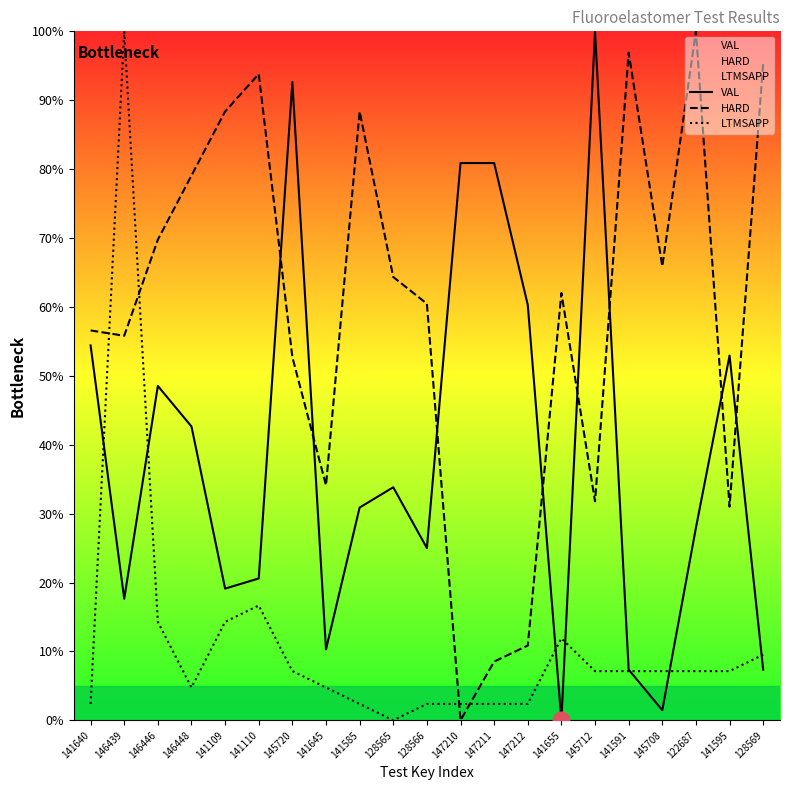

Reading left to right, what are all the values shown in this chart?

VAL: 141640=54.4	146439=17.6	146446=48.5	146448=42.6	141109=19.1	141110=20.6	145720=92.6	141645=10.3	141585=30.9	128565=33.8	128566=25.0	147210=80.9	147211=80.9	147212=60.3	141655=0.0	145712=100.0	141591=7.4	145708=1.5	122687=27.9	141595=52.9	128569=7.4
HARD: 141640=56.6	146439=55.8	146446=69.8	146448=79.1	141109=88.4	141110=93.8	145720=52.7	141645=34.1	141585=88.4	128565=64.3	128566=60.5	147210=0.0	147211=8.5	147212=10.9	141655=62.0	145712=31.8	141591=96.9	145708=65.9	122687=100.0	141595=31.0	128569=95.3
LTMSAPP: 141640=2.4	146439=100.0	146446=14.3	146448=4.8	141109=14.3	141110=16.7	145720=7.1	141645=4.8	141585=2.4	128565=0.0	128566=2.4	147210=2.4	147211=2.4	147212=2.4	141655=11.9	145712=7.1	141591=7.1	145708=7.1	122687=7.1	141595=7.1	128569=9.5